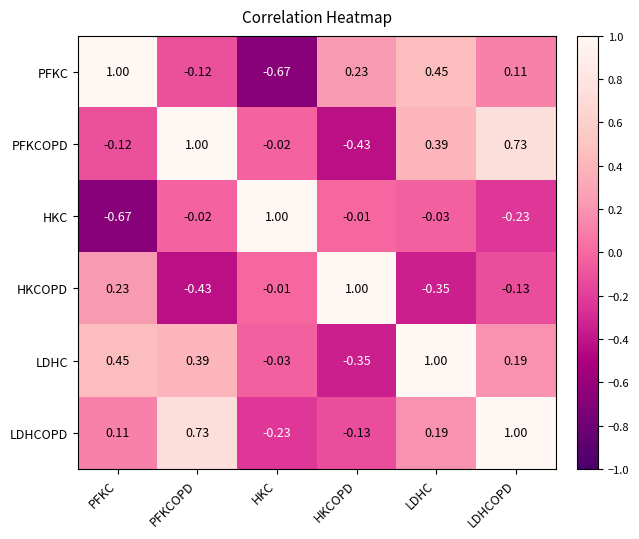

At which label is PFKCOPD closest to 0?

HKC